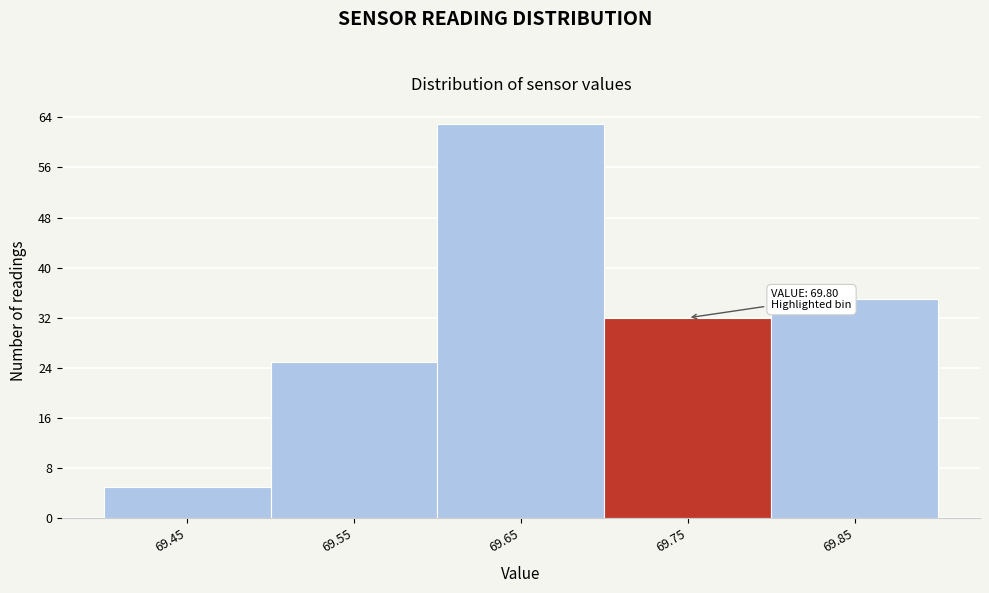

Reading right to left, list all the values displayed in this chart.

69.85=35	69.75=32	69.65=63	69.55=25	69.45=5